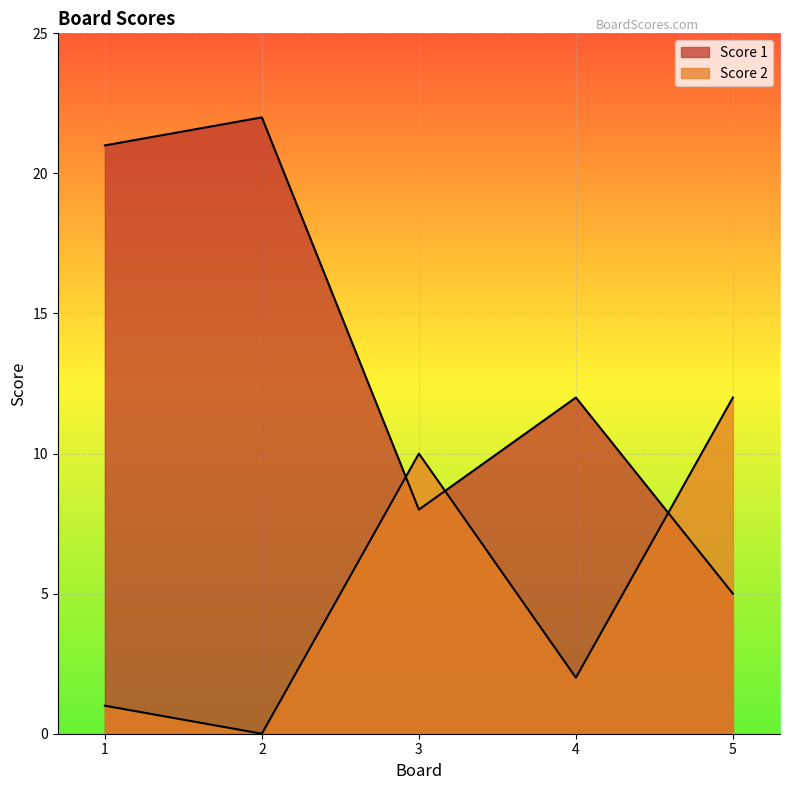

Reading left to right, extract all data points from this chart.

Score 1: 1=21	2=22	3=8	4=12	5=5
Score 2: 1=1	2=0	3=10	4=2	5=12